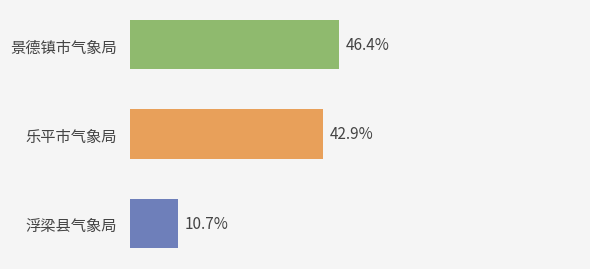

List the labels in order of value, smallest first.

浮梁县气象局, 乐平市气象局, 景德镇市气象局